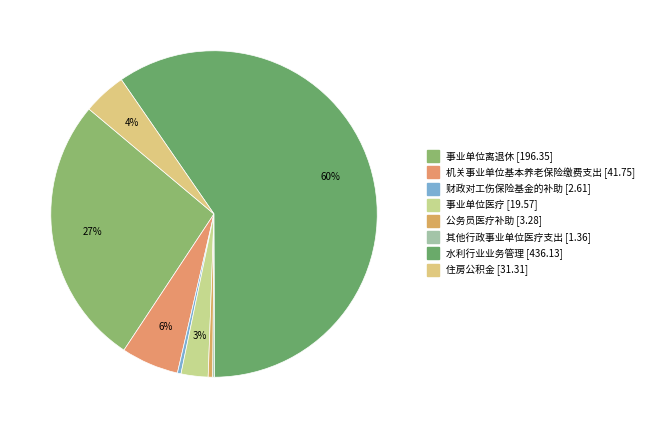

Approximately how many times larger is the value at 事业单位医疗 compared to 财政对工伤保险基金的补助?

7.5